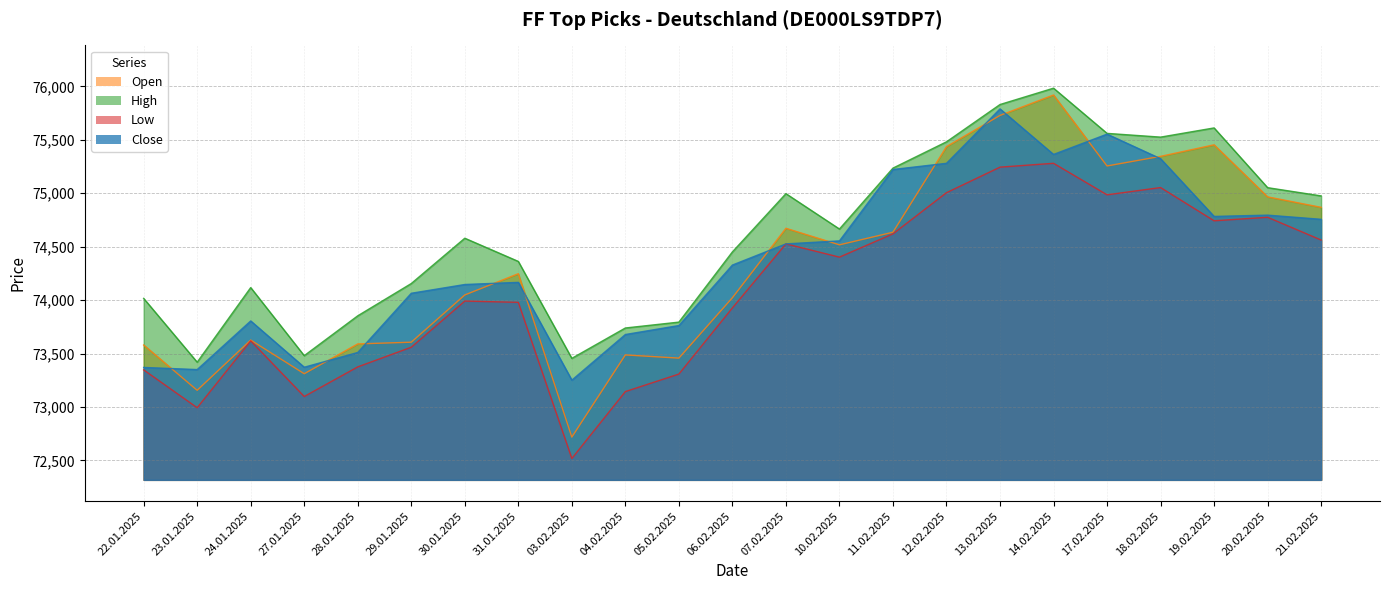

The value of High at 19.02.2025 is 75611. True or false?

True